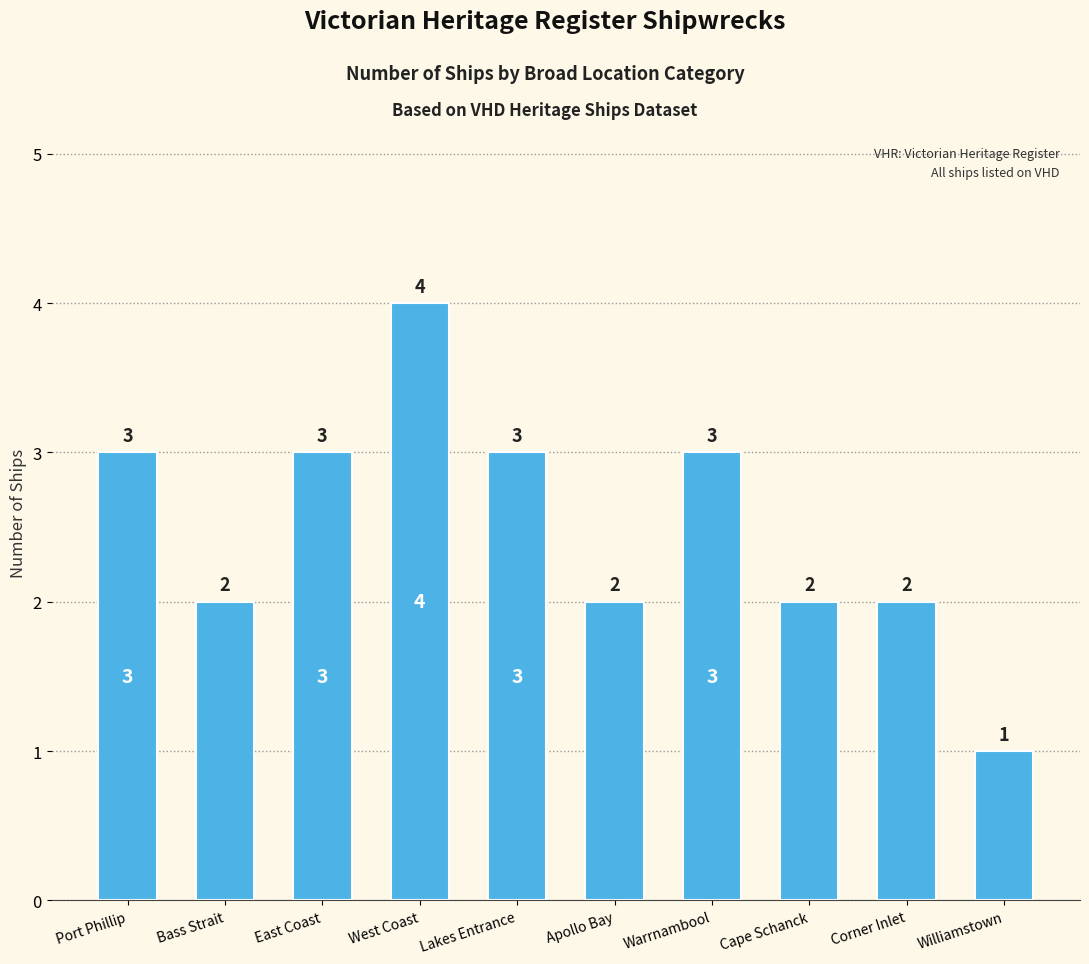

Count the number of categories in the chart.

10